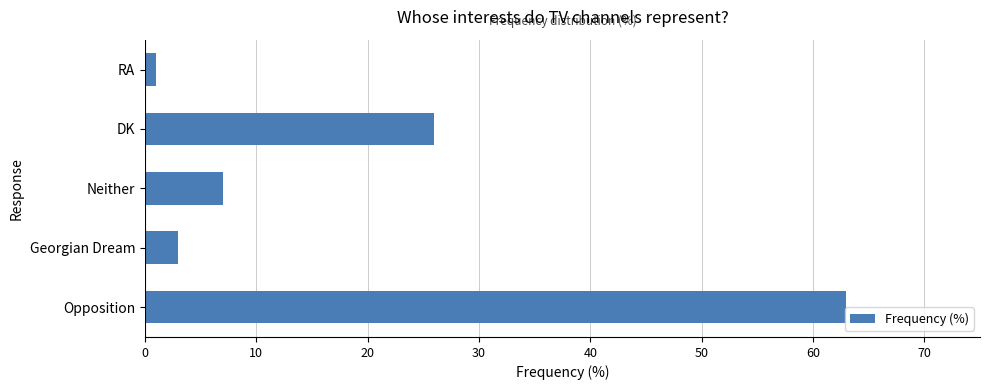

Count the number of data series in this chart.

1